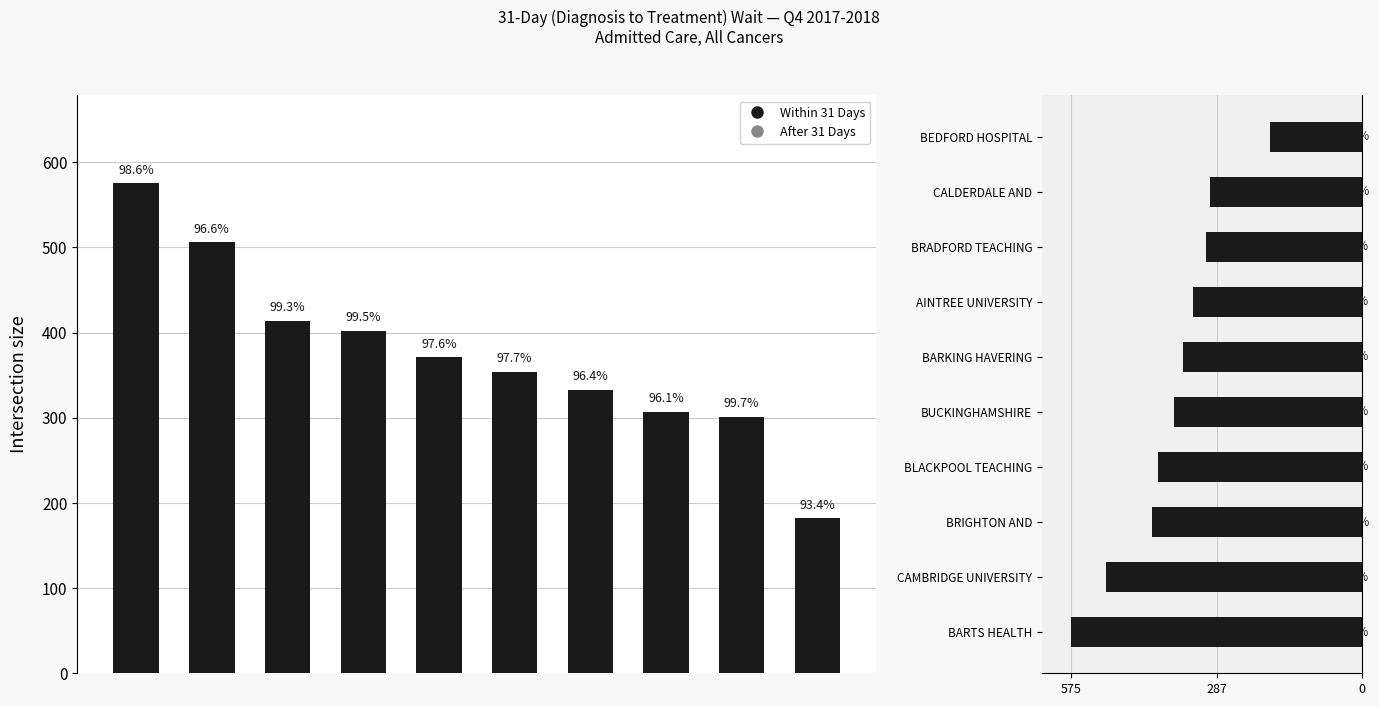

What is the change in value from BARKING HAVERING to BRADFORD TEACHING?

-47